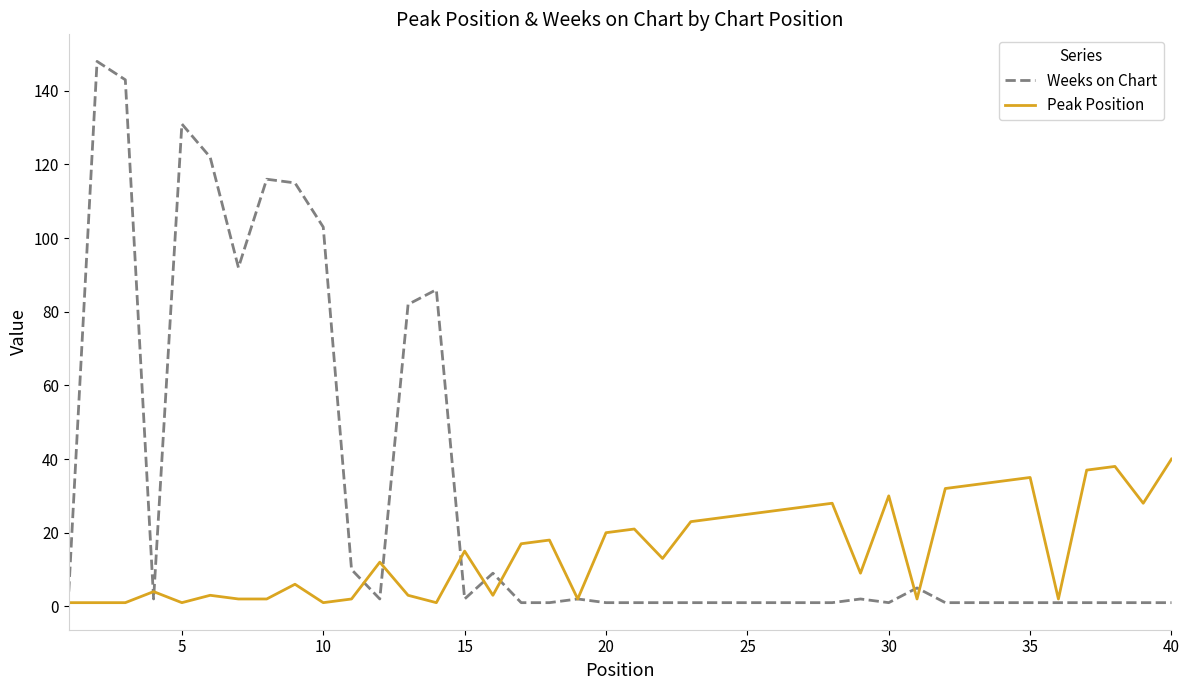

Which series has the largest total across all categories?

Weeks on Chart